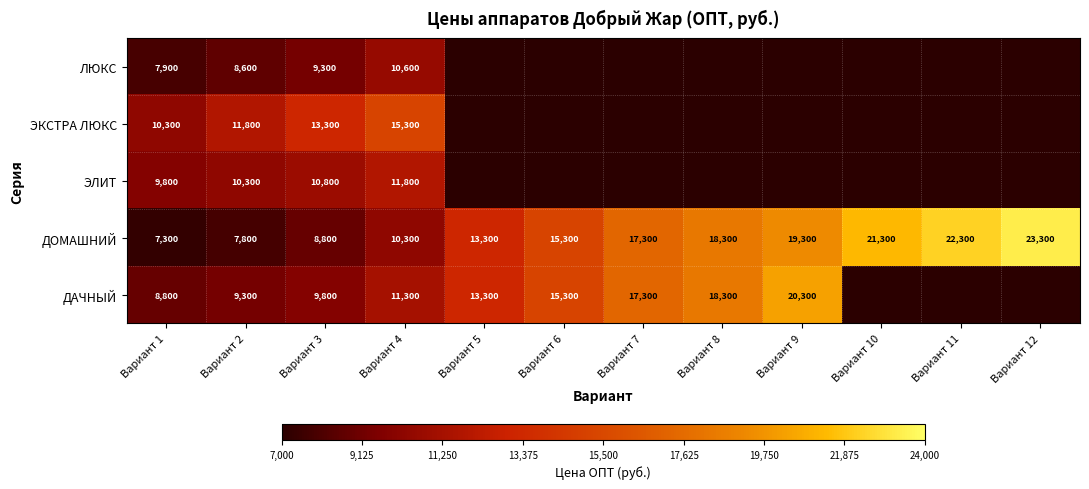

What is the maximum value for ДОМАШНИЙ?

23300